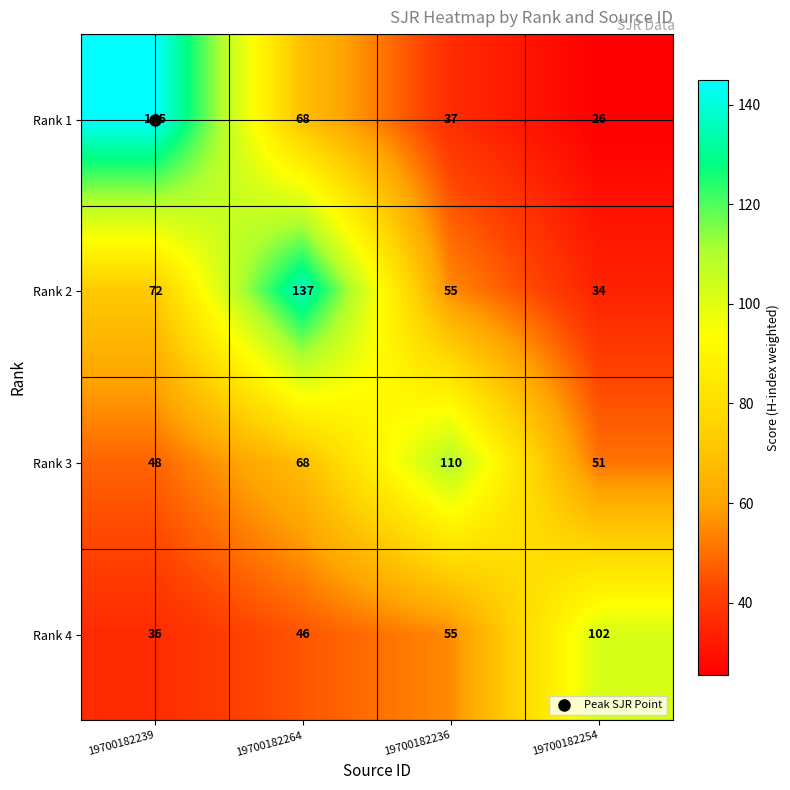

The value of Rank 3 at 19700182264 is 68. True or false?

True